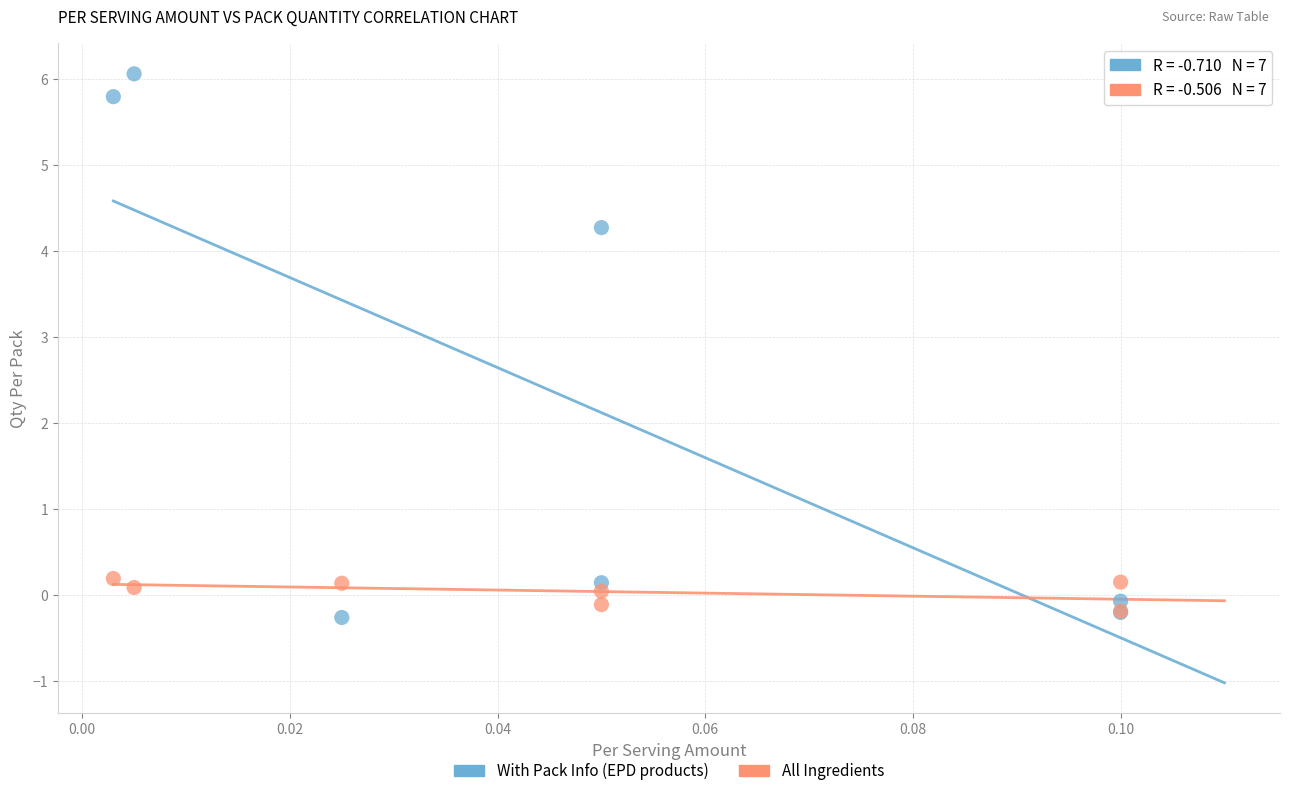

Which series has the largest Y range (max minus min)?

With Pack Info (EPD products)